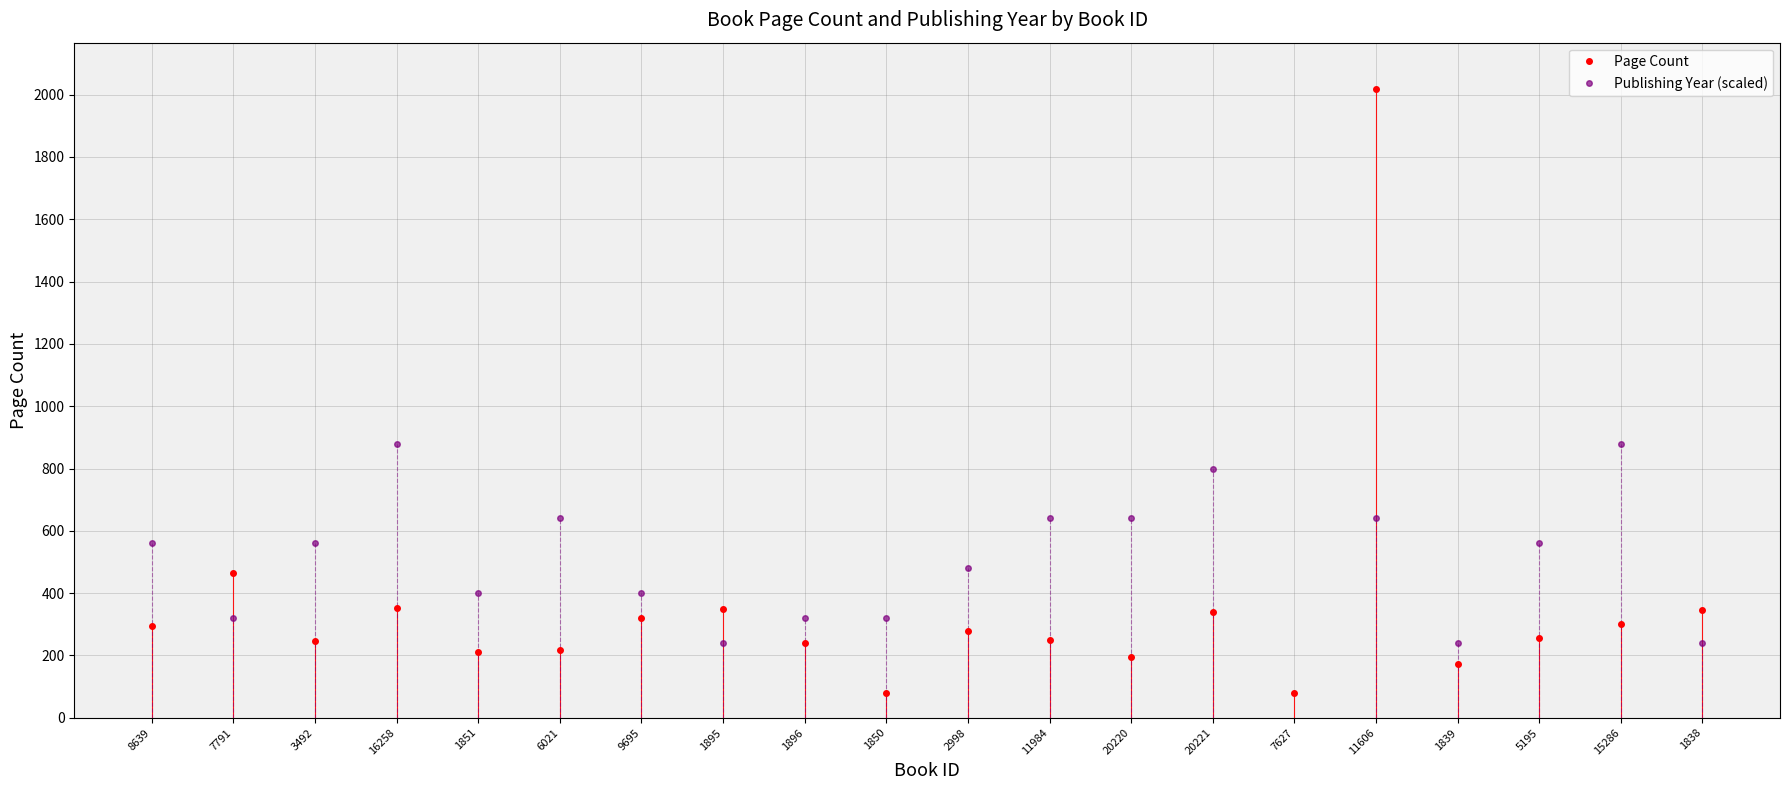

List the series in order of their peak value, lowest first.

Publishing Year (scaled), Page Count